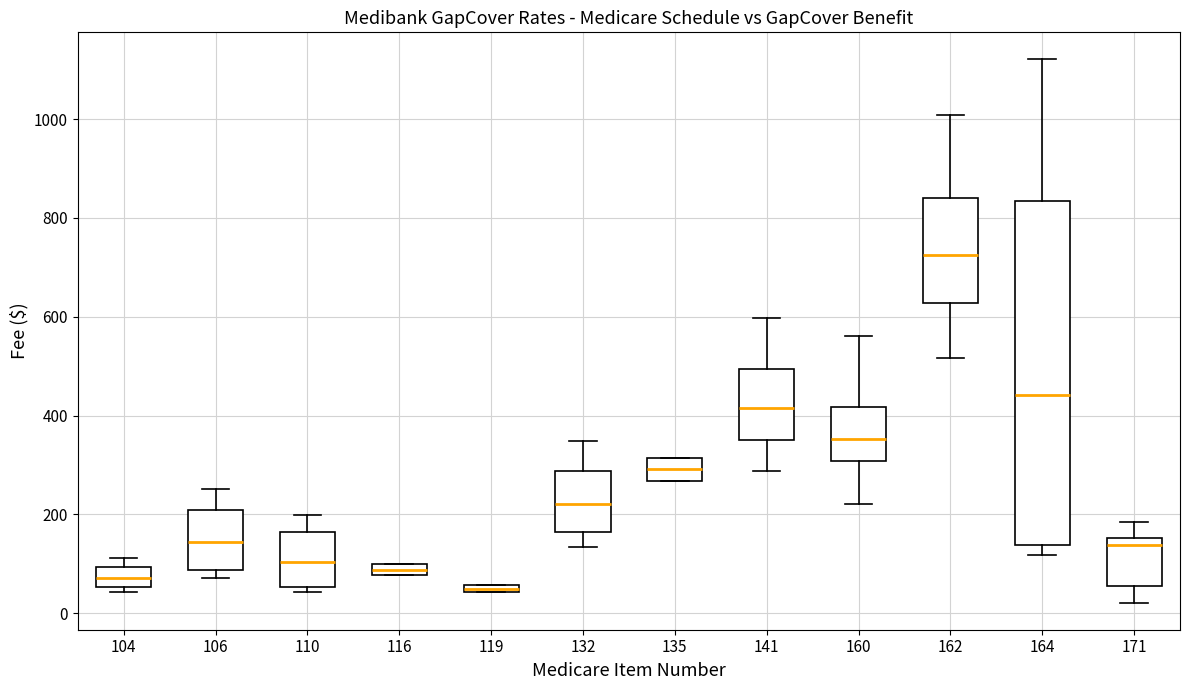

Which box's median line is the lowest?

119